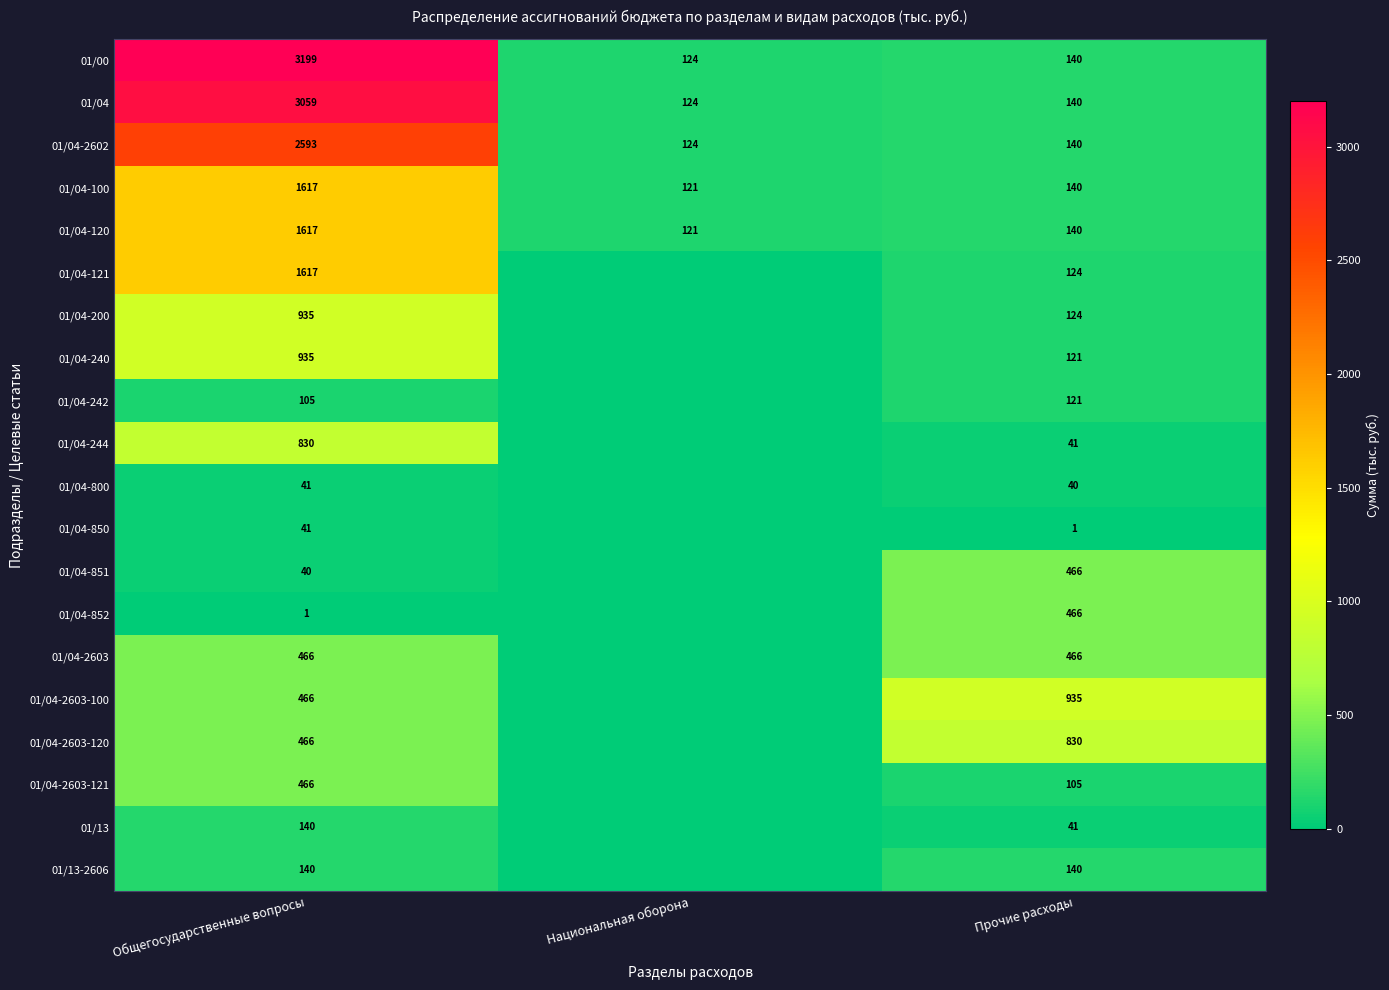

Which has a higher value, Национальная оборона or Общегосударственные вопросы?

Общегосударственные вопросы